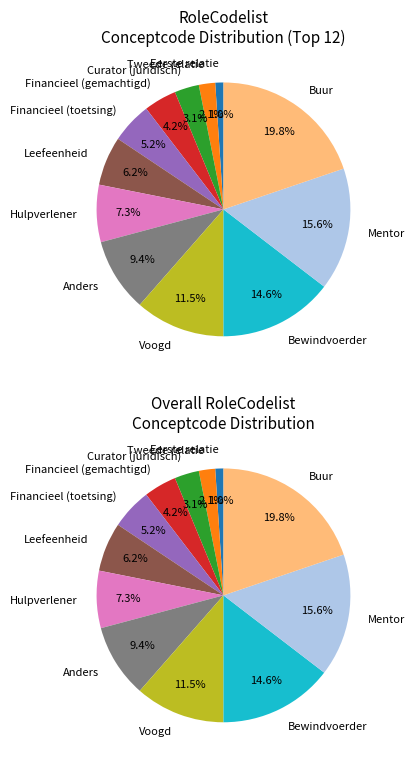

What is the smallest slice in the pie chart?

Eerste relatie